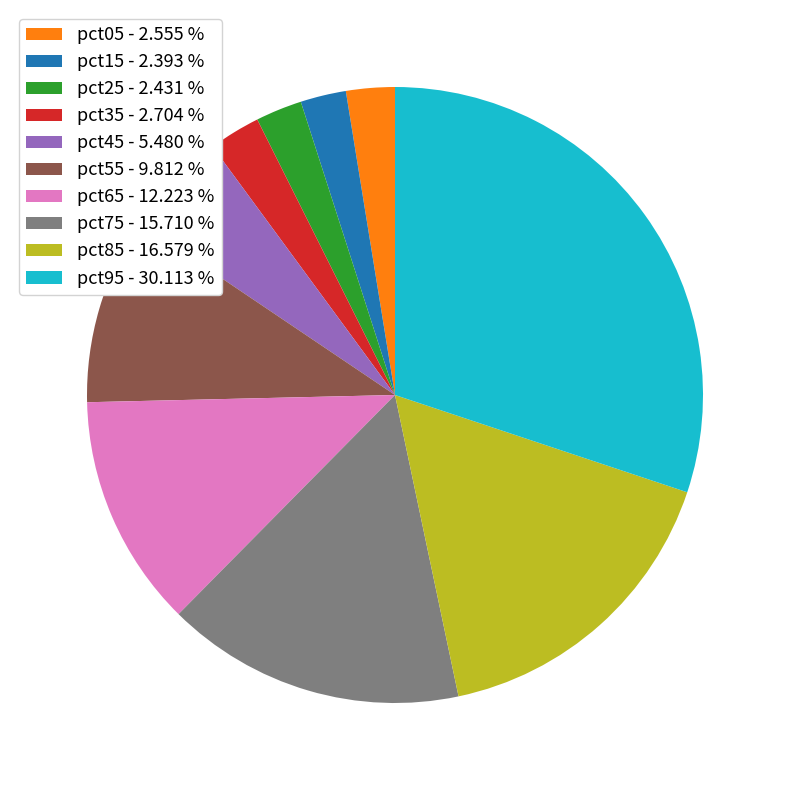

Combined, do pct25 - 2.431 % and pct45 - 5.480 % account for over 50%?

No